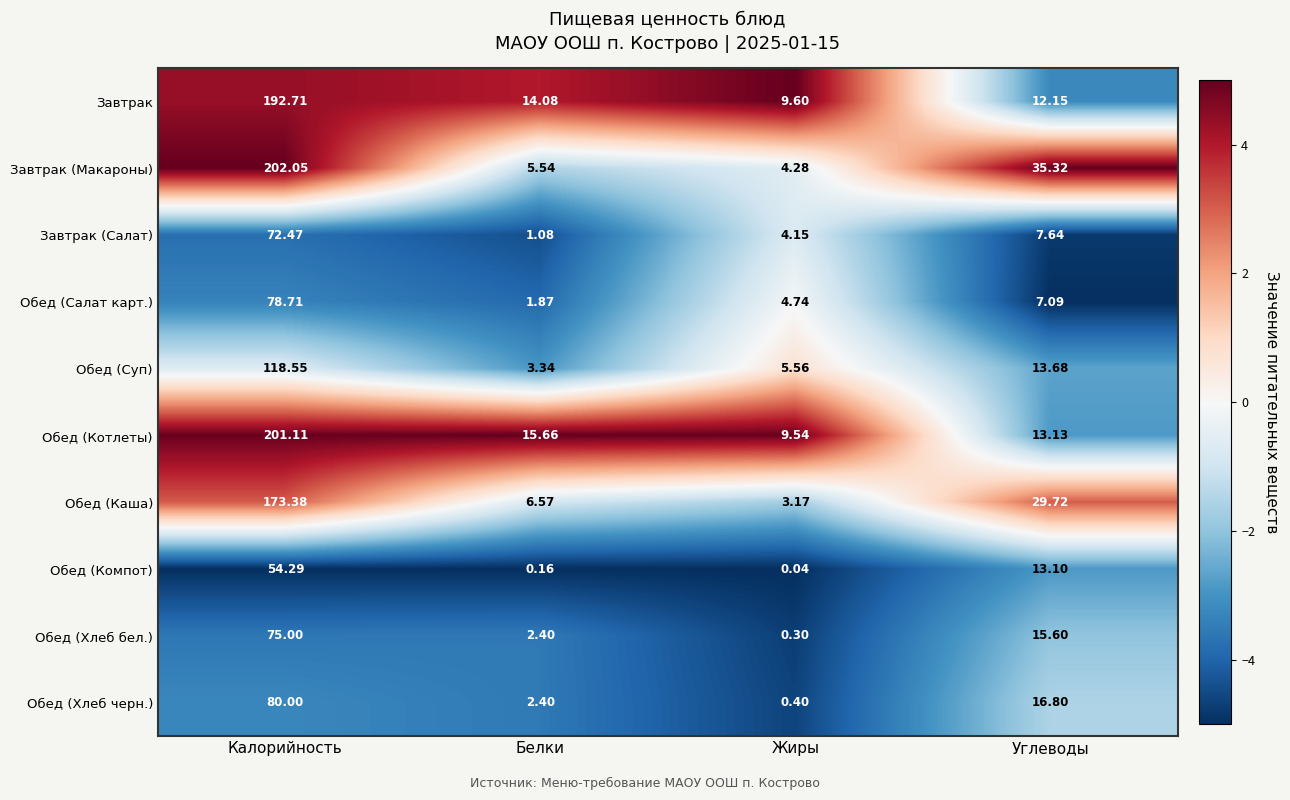

Is the value of Завтрак (Макароны) at Жиры greater than the value of Обед (Суп) at Жиры?

No